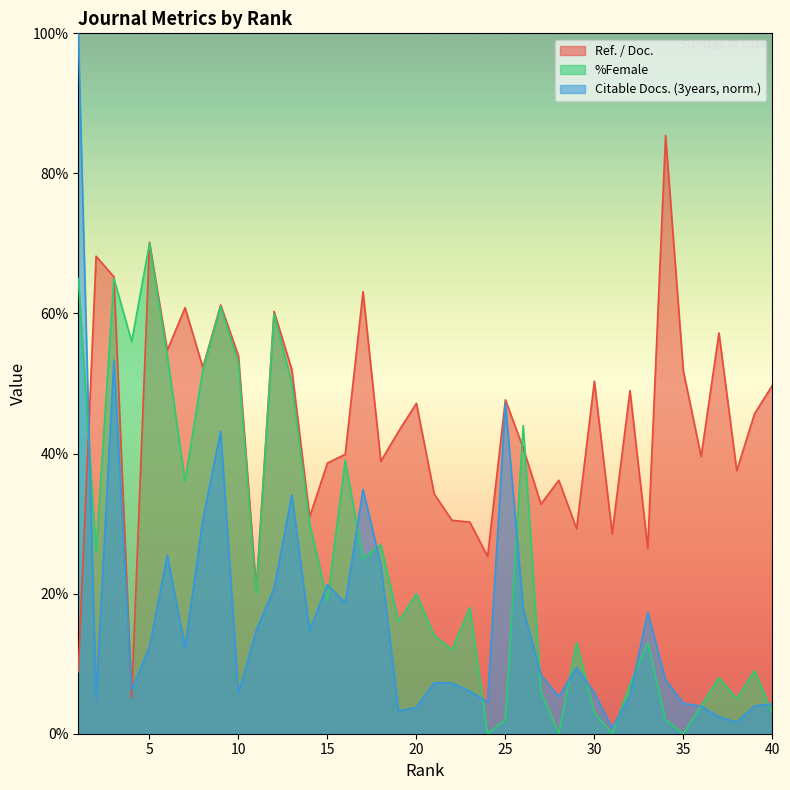

Is the value of Ref. / Doc. at 6 greater than the value of Citable Docs. (3years) at 36?

Yes